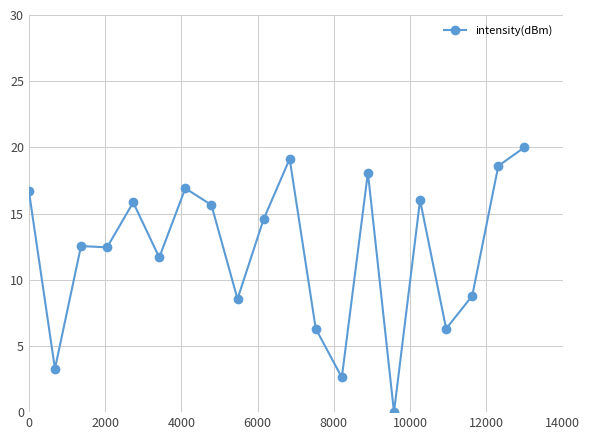

True or false: there are more than 0 points higher than both neighbors.

True